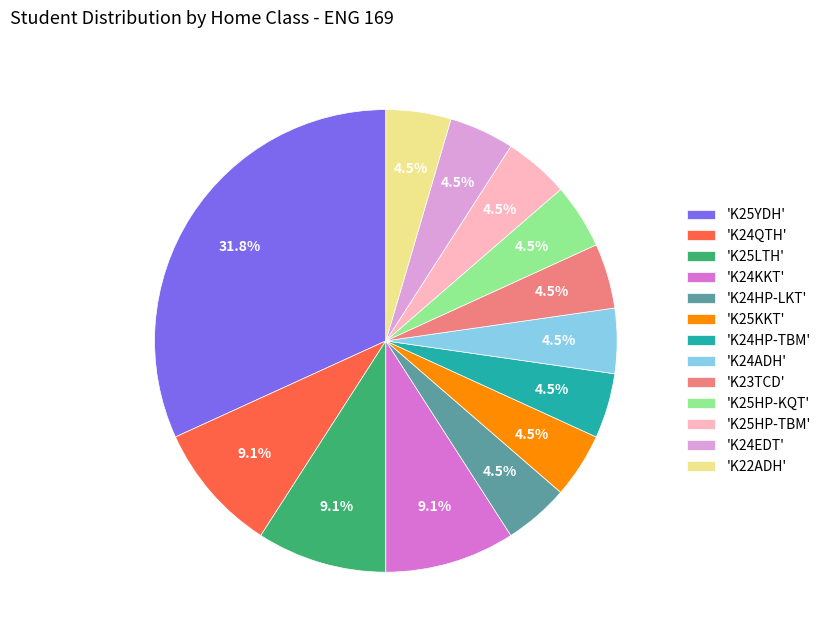

What is the ratio of the value at 'K25HP-TBM' to the value at 'K23TCD'?

1.0